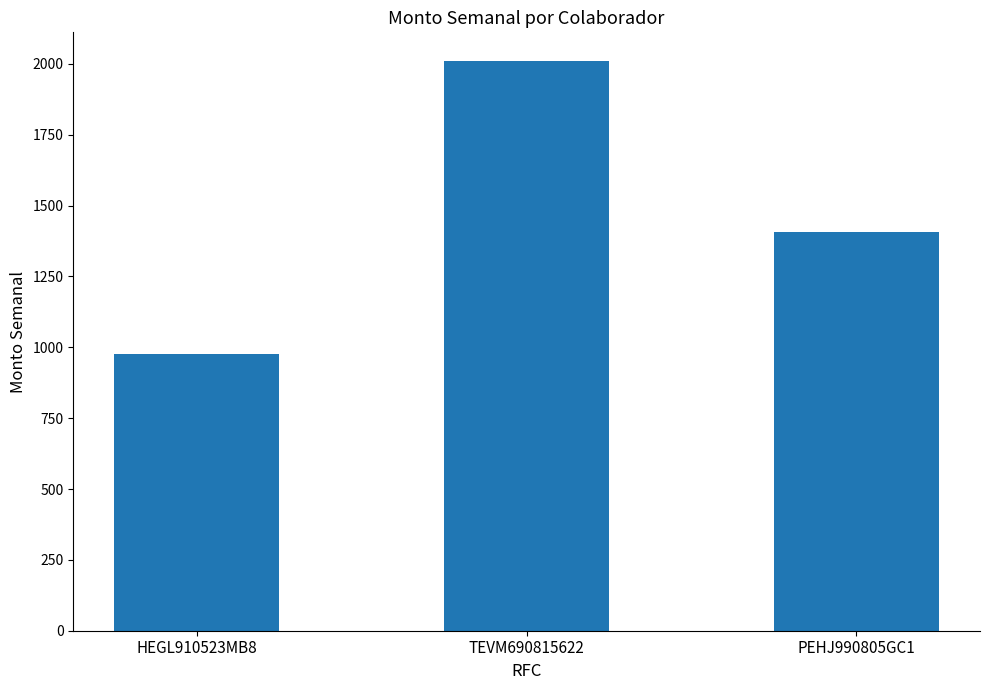

List the labels in order of value, smallest first.

HEGL910523MB8, PEHJ990805GC1, TEVM690815622